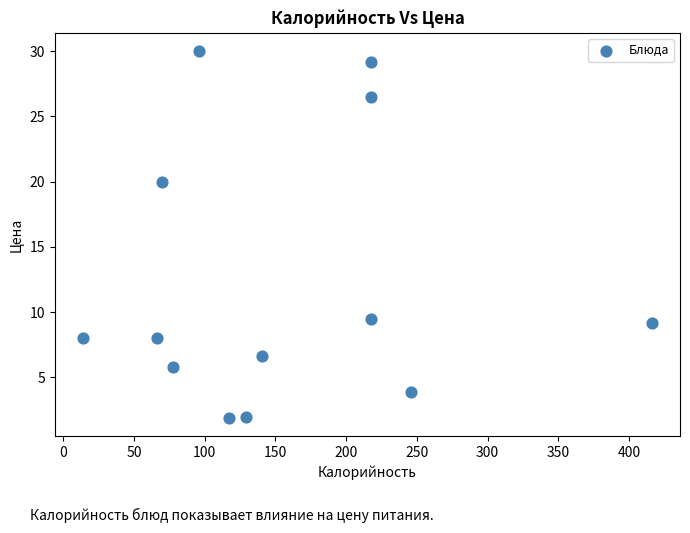

What is the range of Y values (max minus min)?

28.1